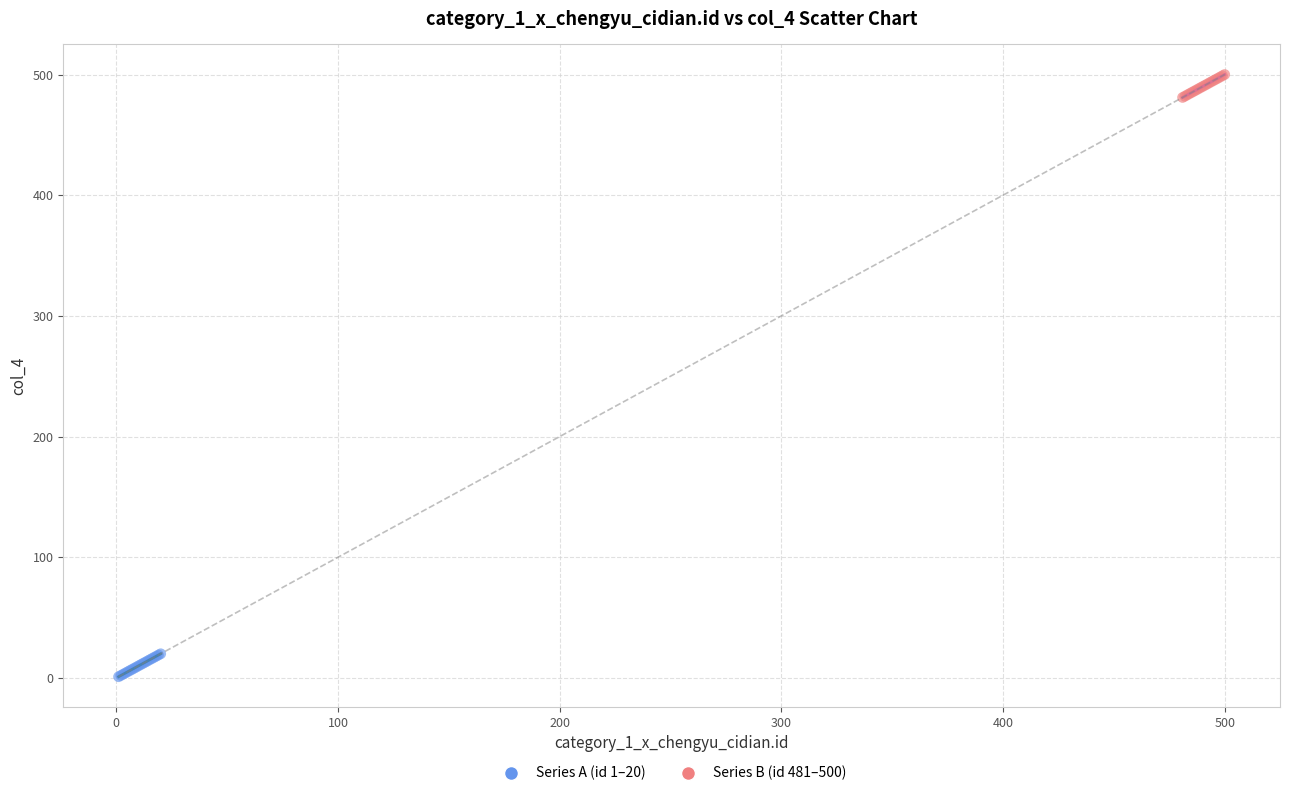

Which series contains the highest Y value?

Series B (id 481–500)